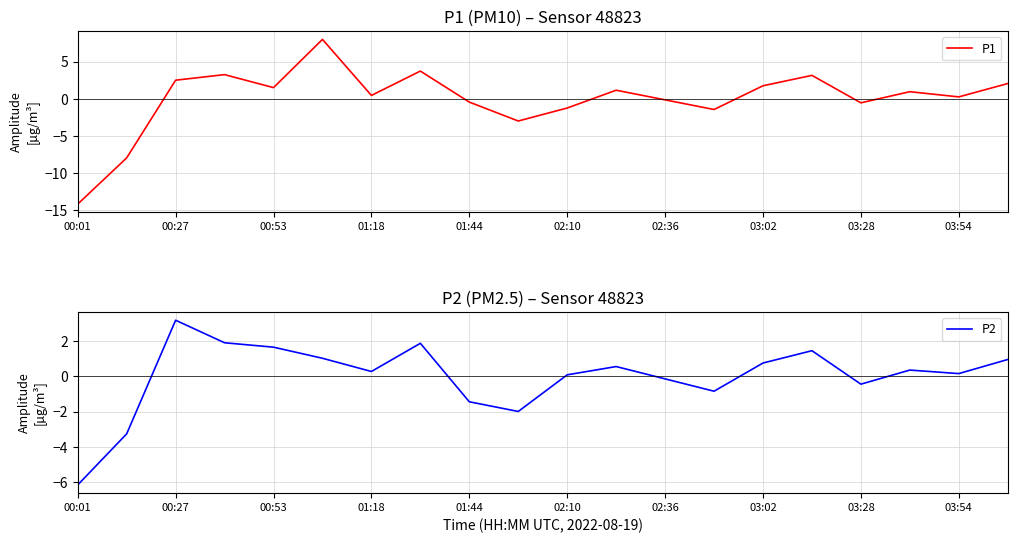

At which label does P1 first exceed 0?

00:27